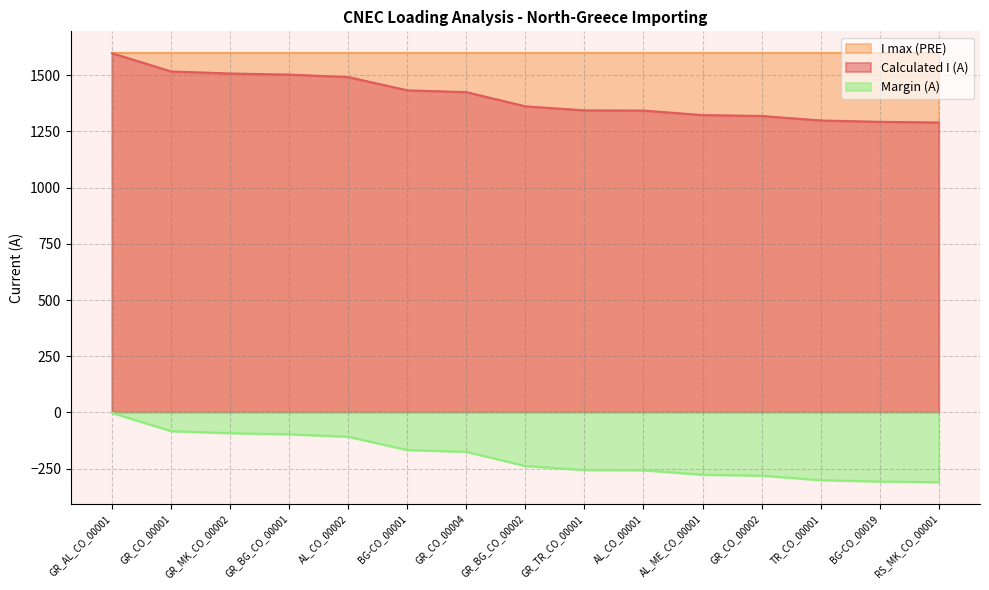

How many data points in Calculated I (A) are above 1362?

7